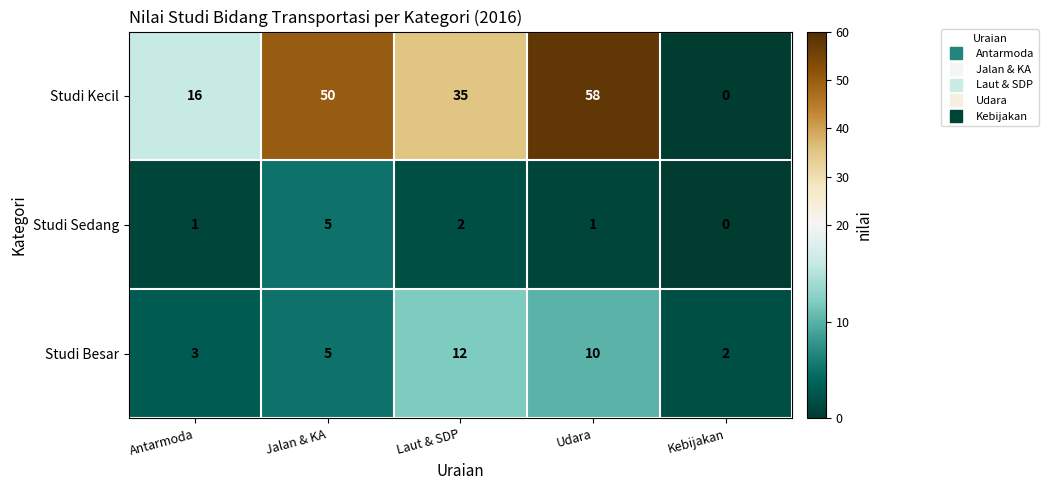

What is the sum of the Studi Besar values at Jalan & KA and Udara?

15